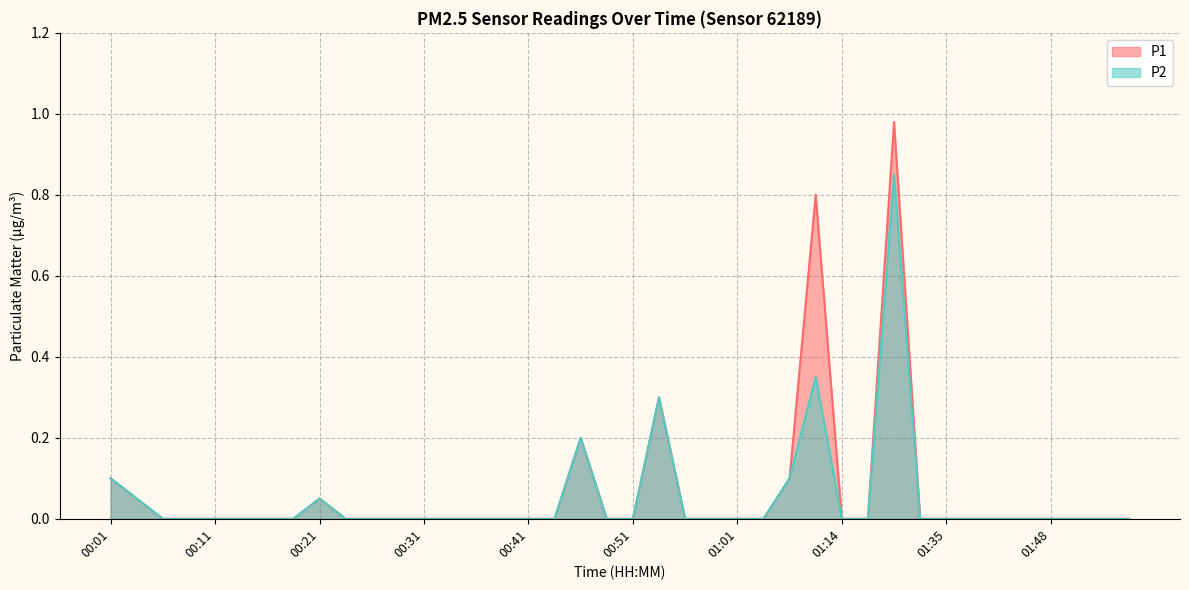

At how many categories does at least one series exceed 0?

8